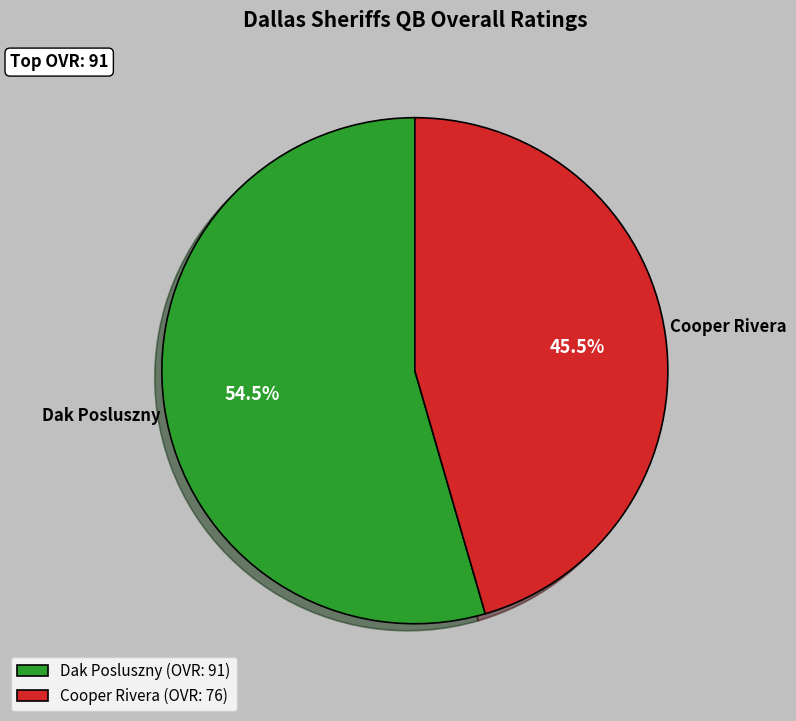

Rank the categories by value from lowest to highest.

Cooper Rivera, Dak Posluszny